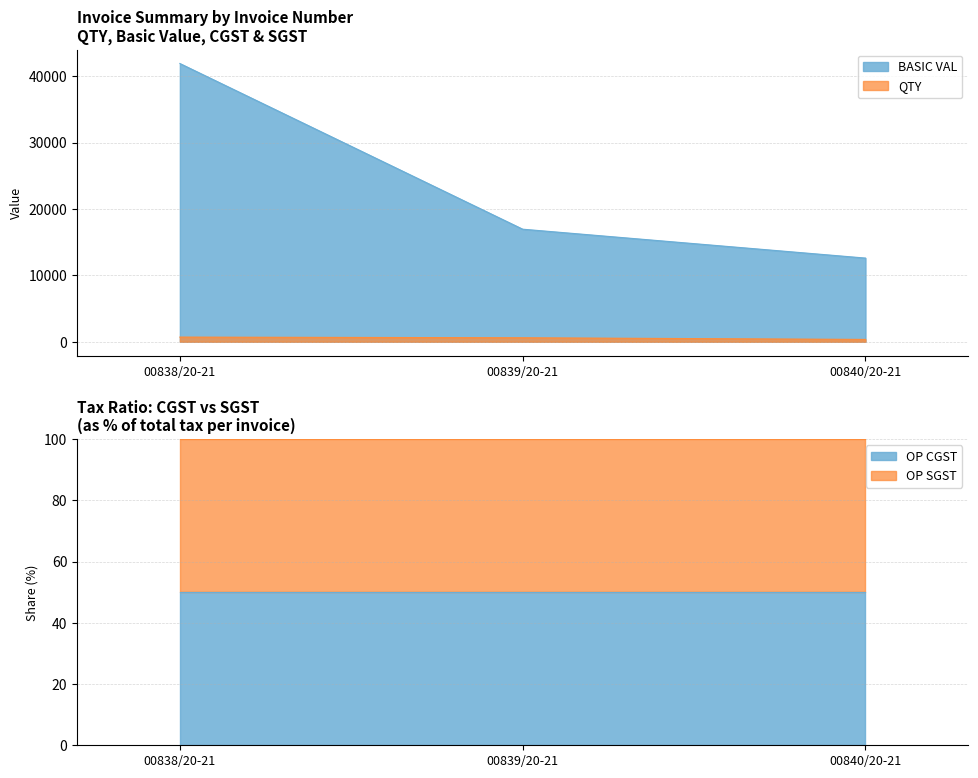

Reading left to right, what are all the values shown in this chart?

QTY: 700	600	350
BASIC VAL: 41902	16950	12600